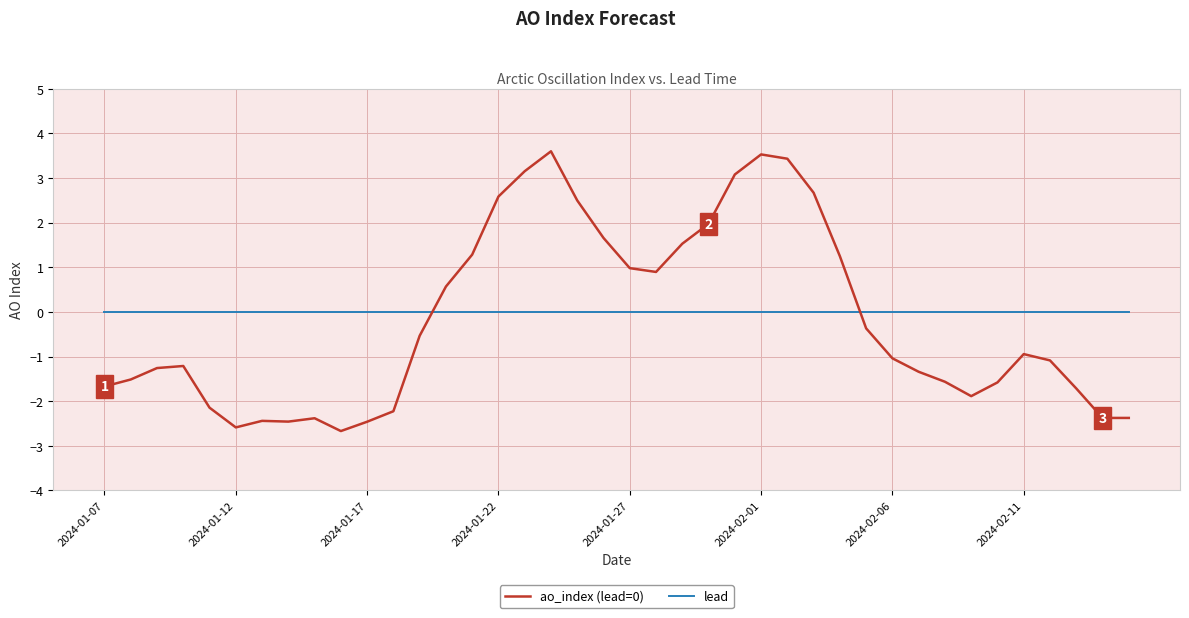

True or false: ao_index (lead=0) and lead cross at least once.

True